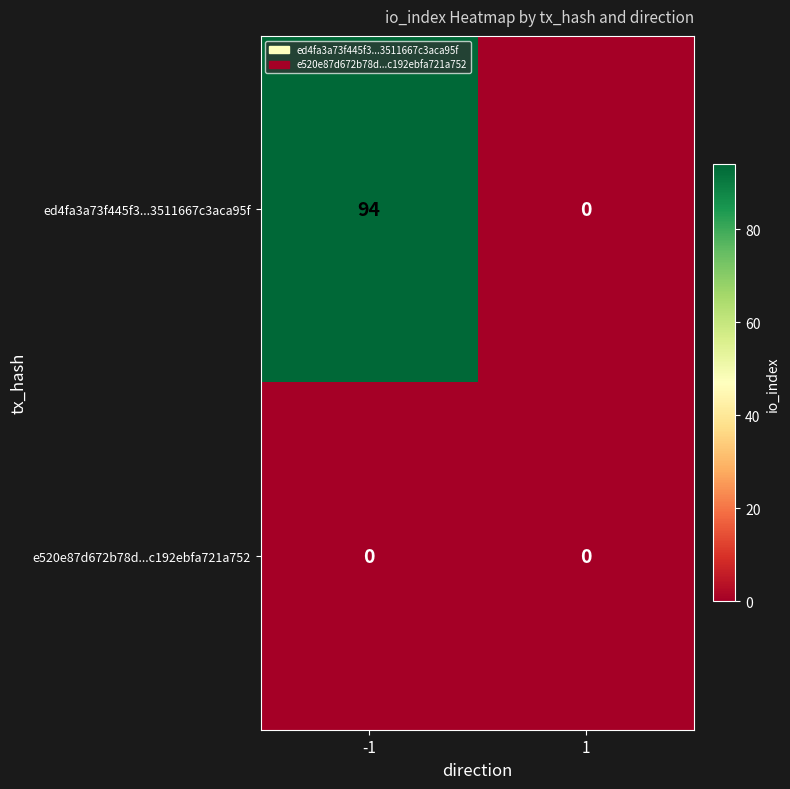

Which category has the highest value across all series?

-1